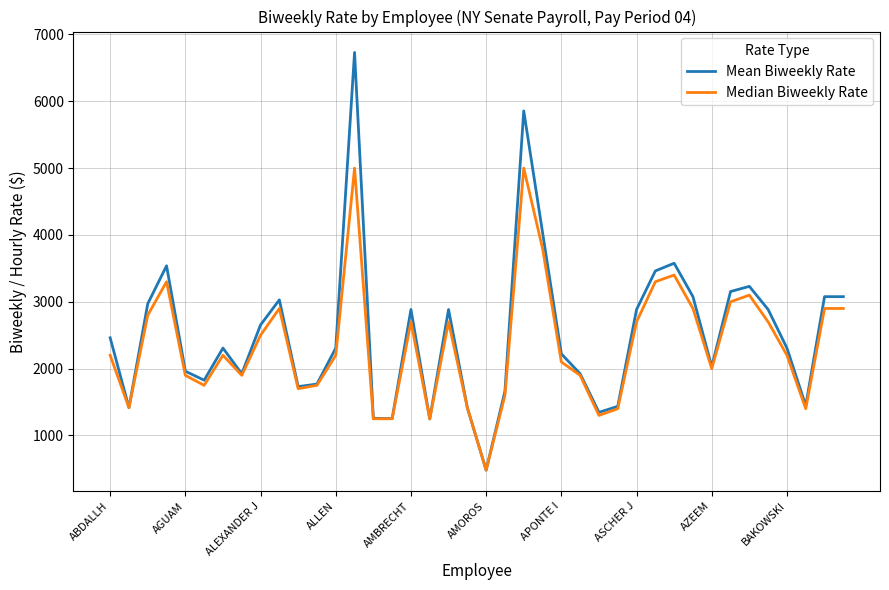

Which series has the largest range (max minus min)?

Mean Biweekly Rate